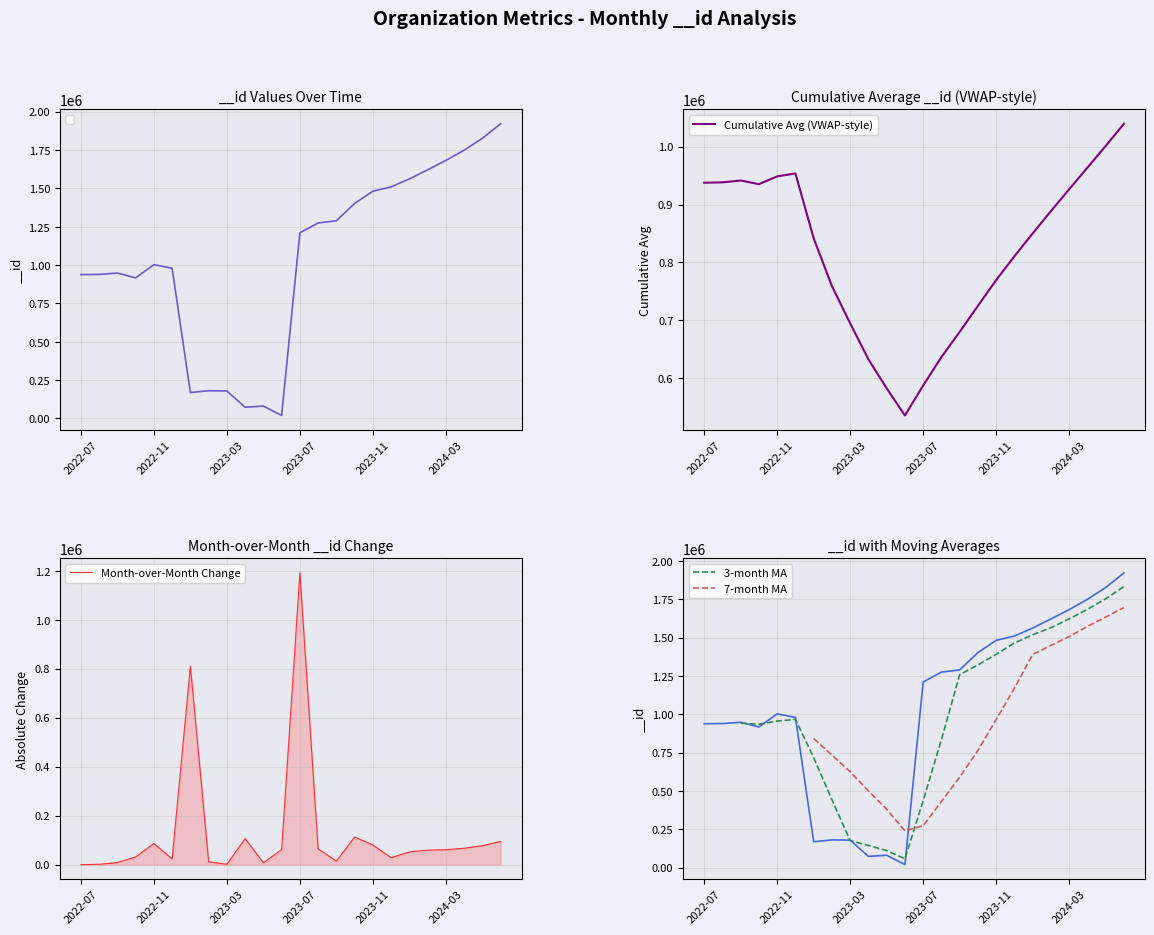

Which has a higher value, 2023-02 or 2024-06?

2024-06